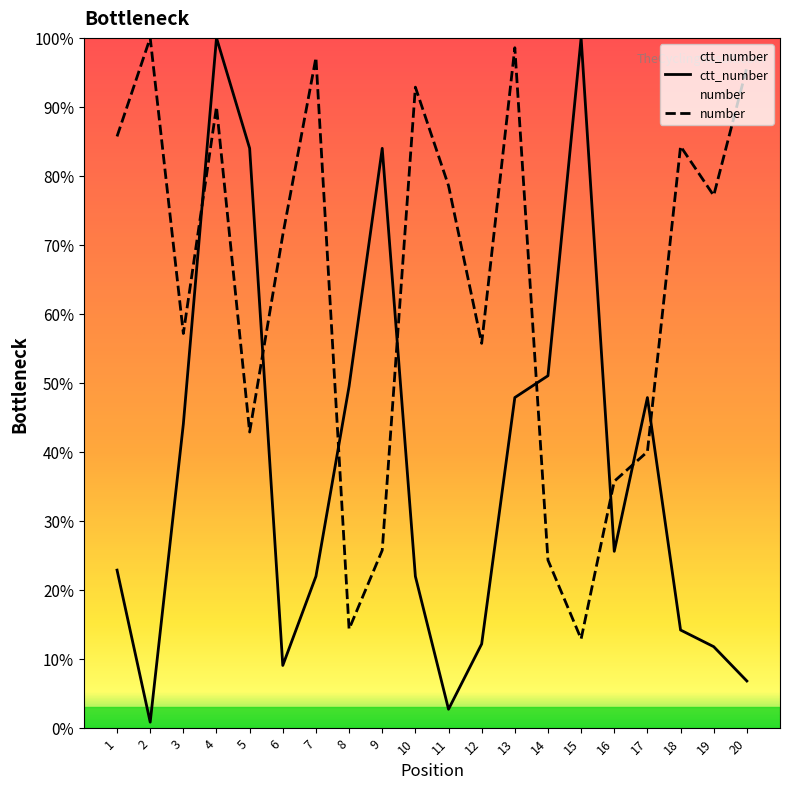

How many values in the ctt_number series exceed 25?

10